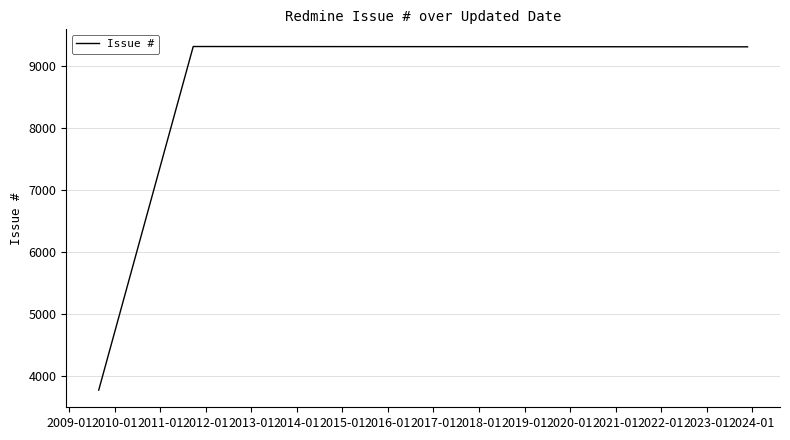

How many distinct data groups are displayed?

1